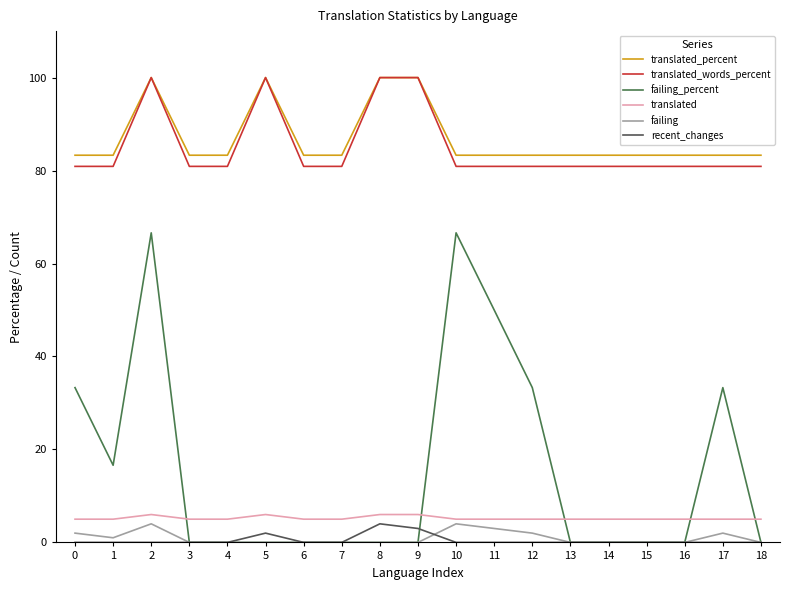

True or false: translated_words_percent has a value of 123.2 at 7.

False